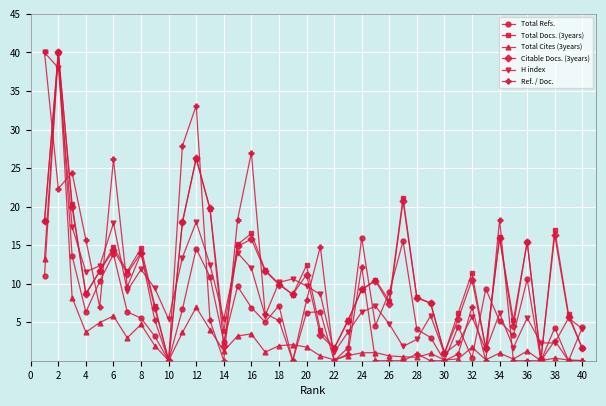

Is this an area chart (filled region under the line)?

No